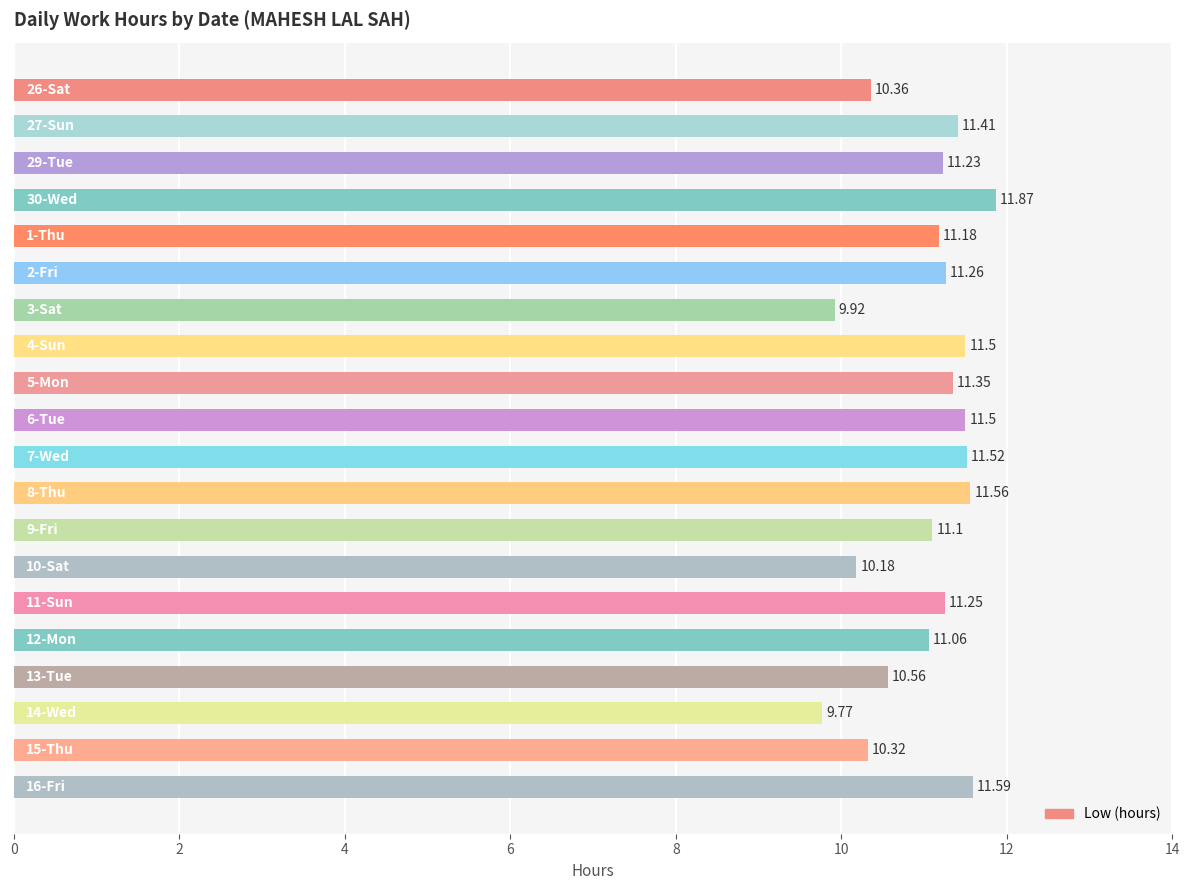

What is the difference between the second highest and minimum values?

1.8